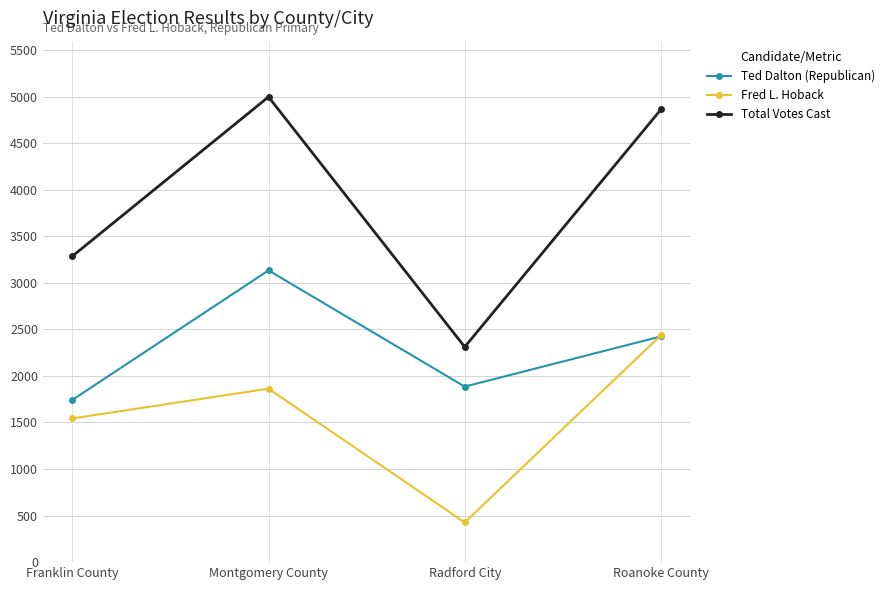

Count the number of data series in this chart.

3